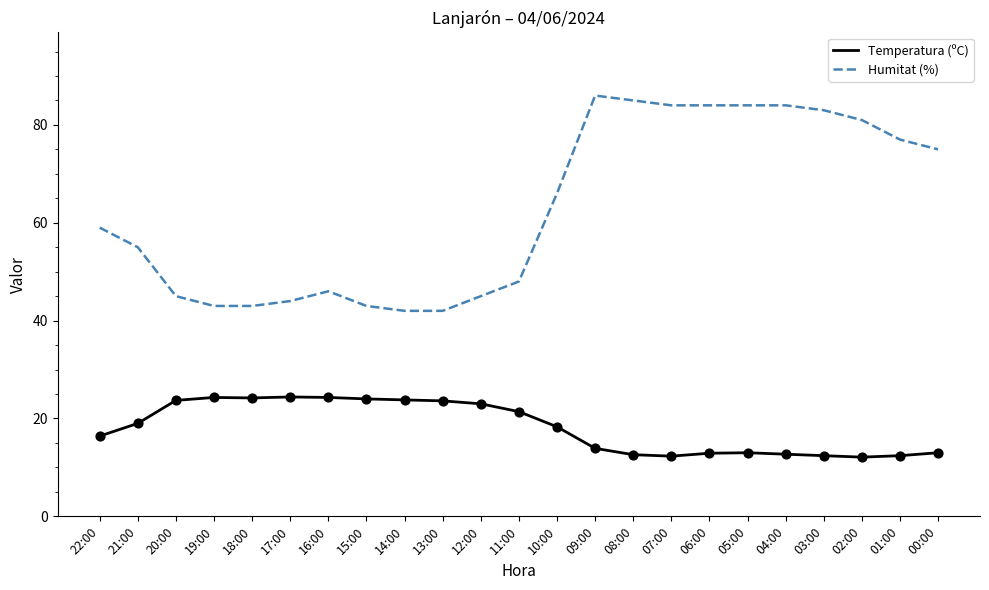

What is the spread (max minus min) of values at 08:00?

72.4